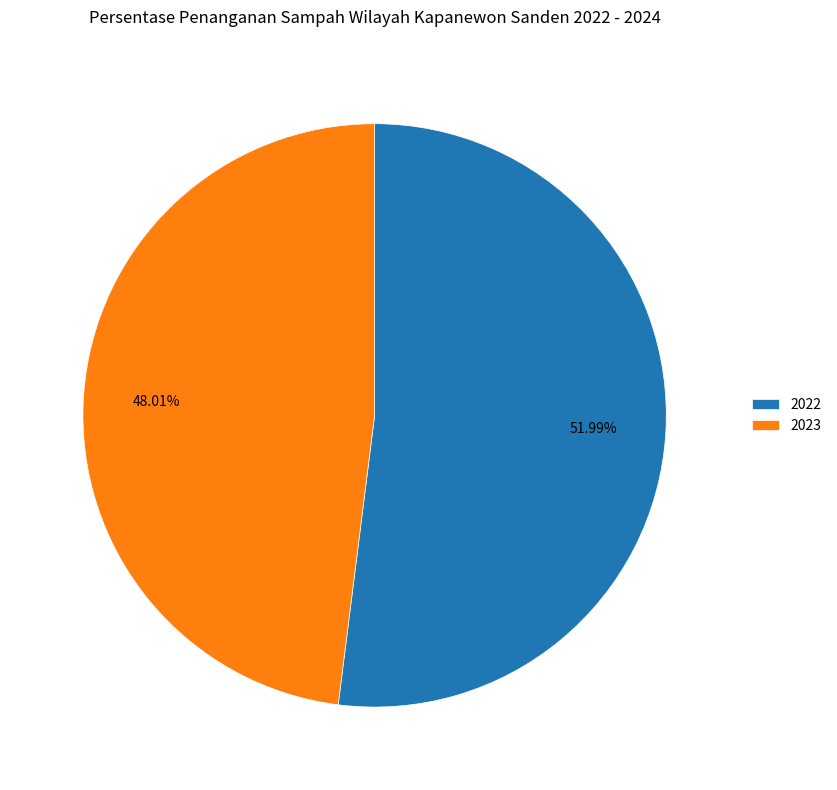

Is there a majority slice in this chart?

Yes